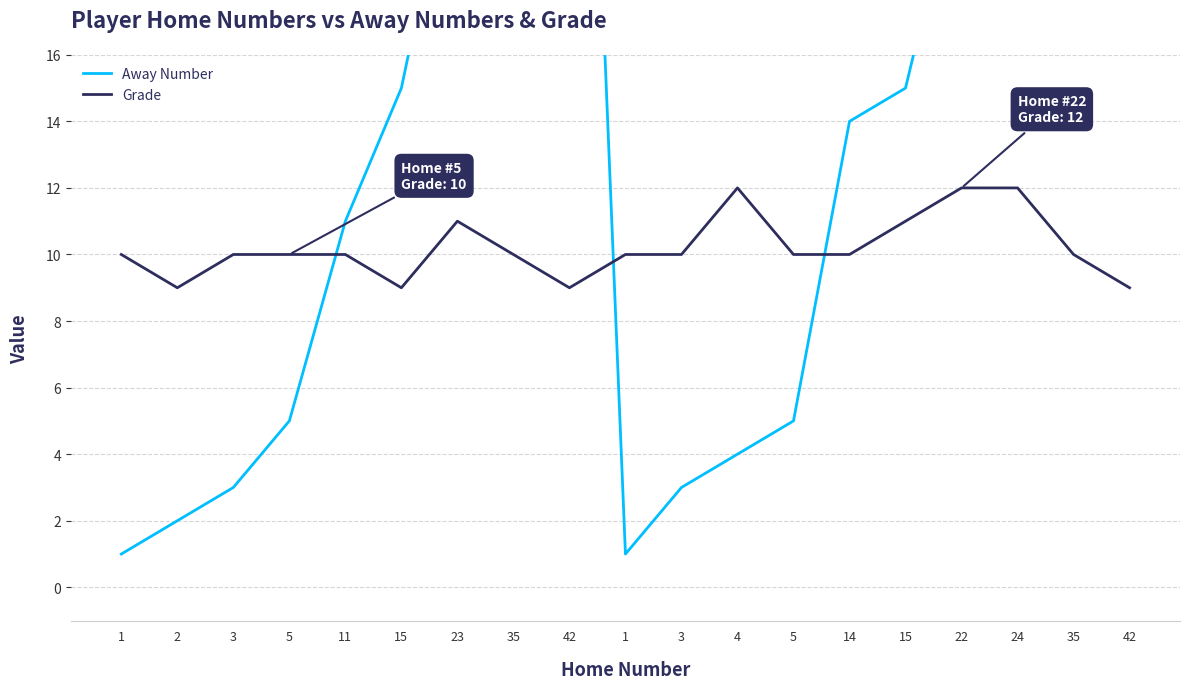

What is the difference between the Away Number values at 15 and 5?

10